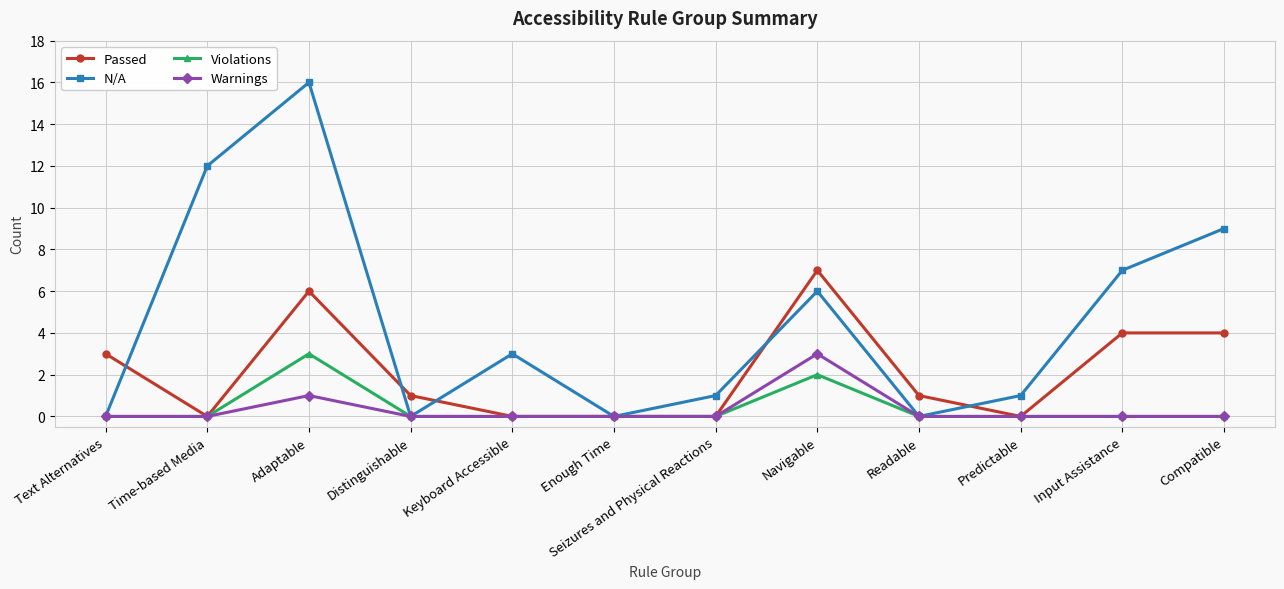

At which category is the sum across all series the highest?

Adaptable